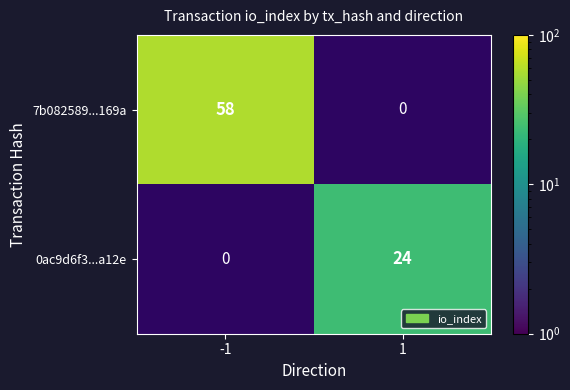

The 0ac9d6f3...a12e series shows 24 at 1. True or false?

True